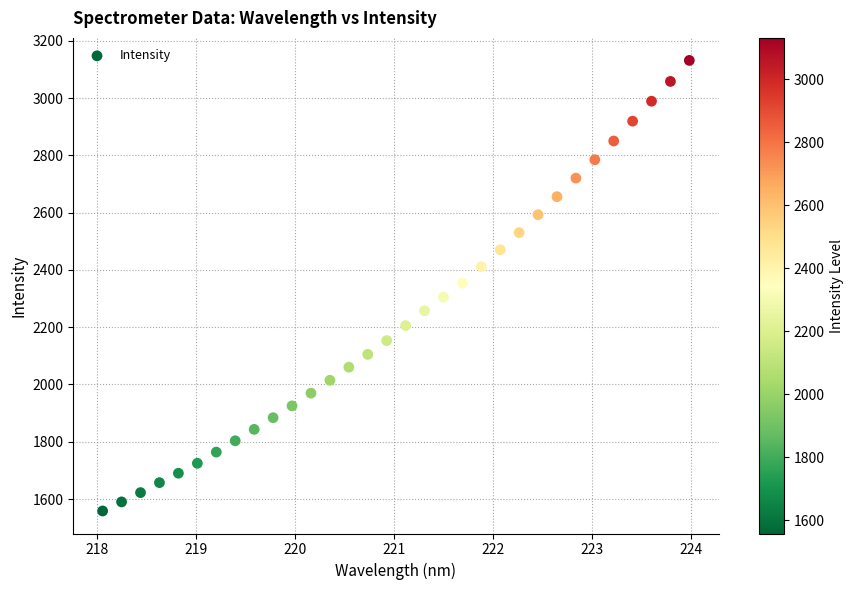

What is the range of Y values (max minus min)?

1572.7